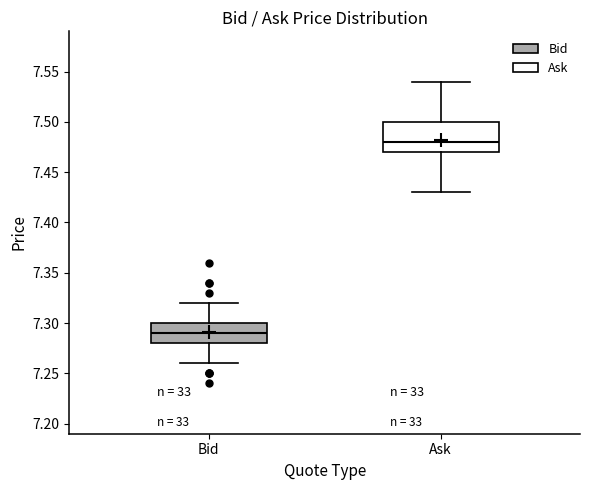

Which box is the tallest, from its lower edge to its upper edge?

Ask